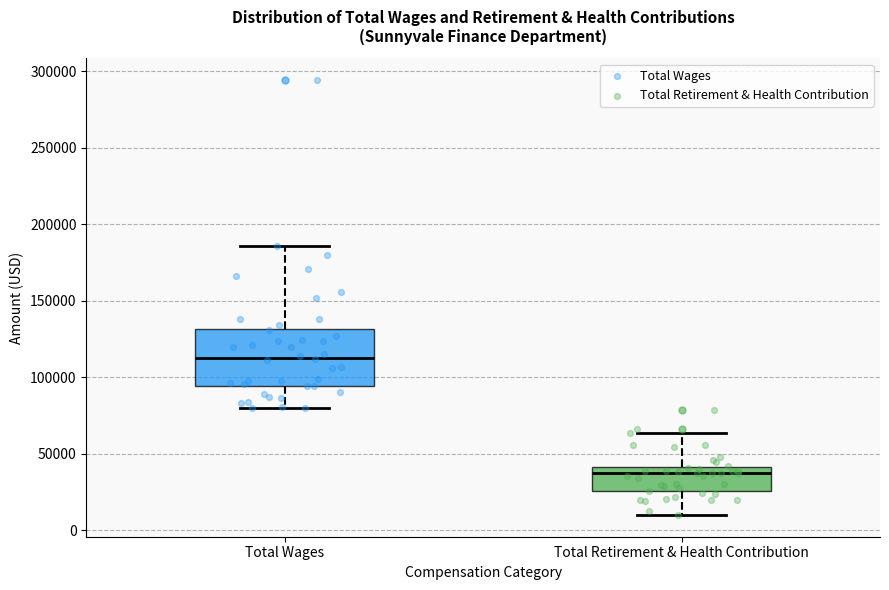

Which box's median line is the lowest?

Total Retirement & Health Contribution